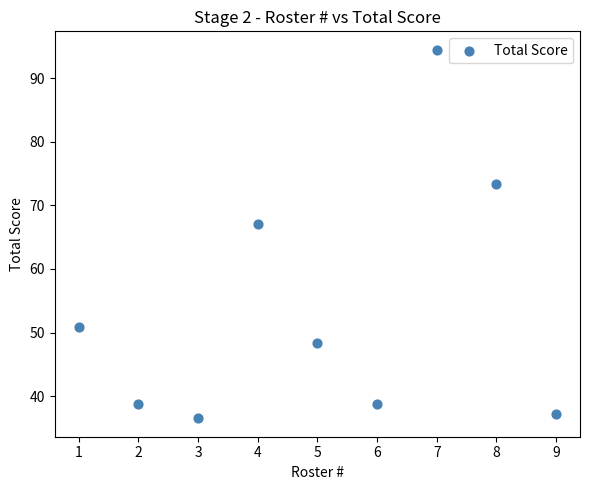

What Y value in the scatter plot is closest to 65?

67.0